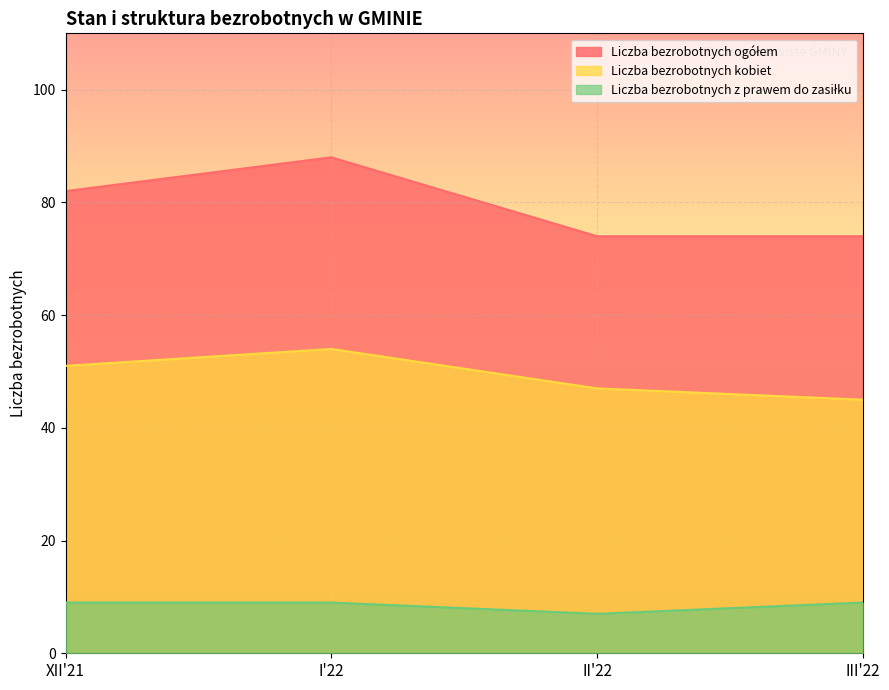

Rank the categories by Liczba bezrobotnych ogółem value from highest to lowest.

I'22, XII'21, II'22, III'22